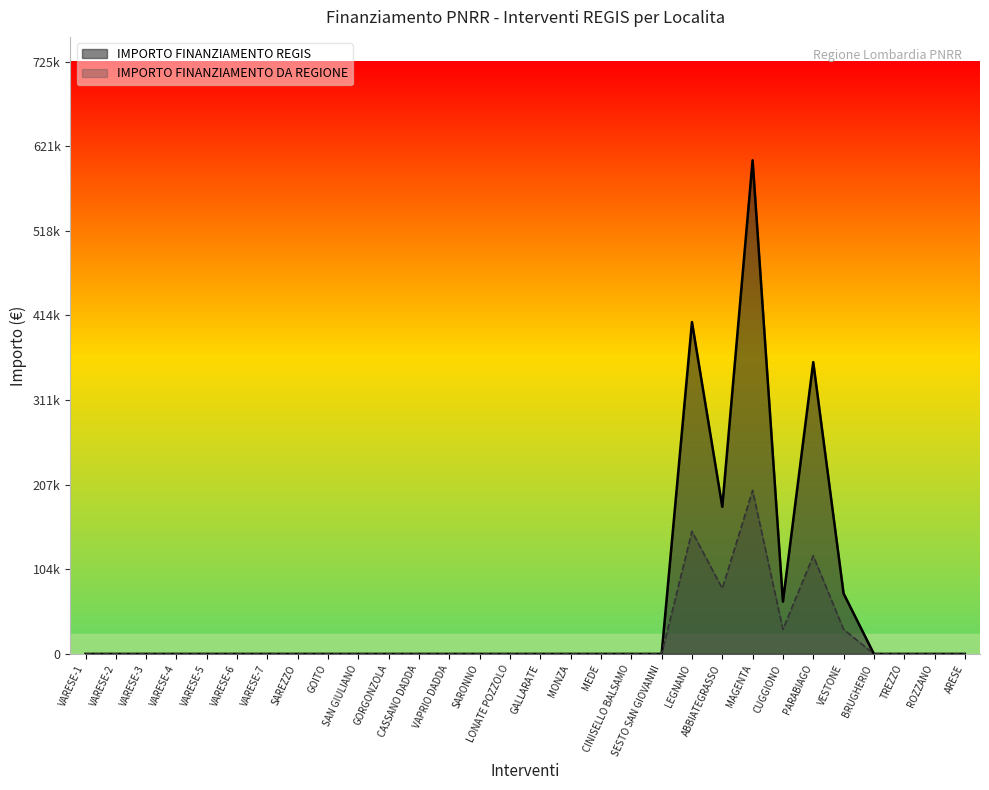

What position from the left is GORGONZOLA?

11